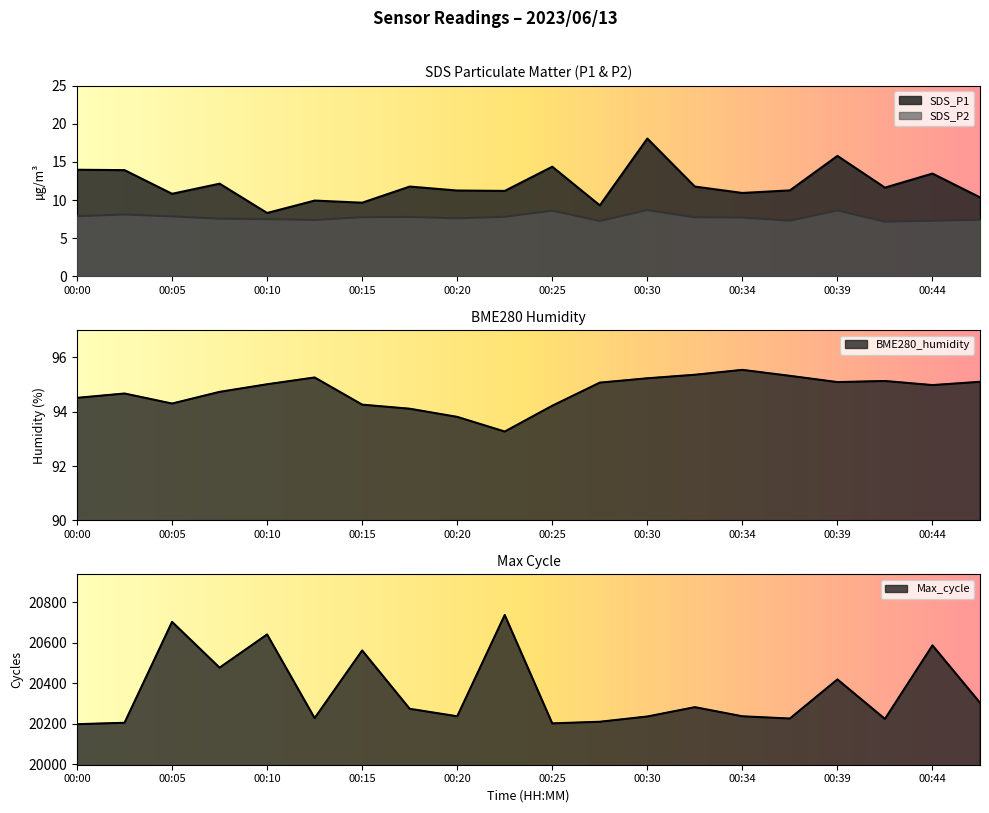

In SDS_P1, how many points are lower than both neighbors (excluding endpoints)?

7